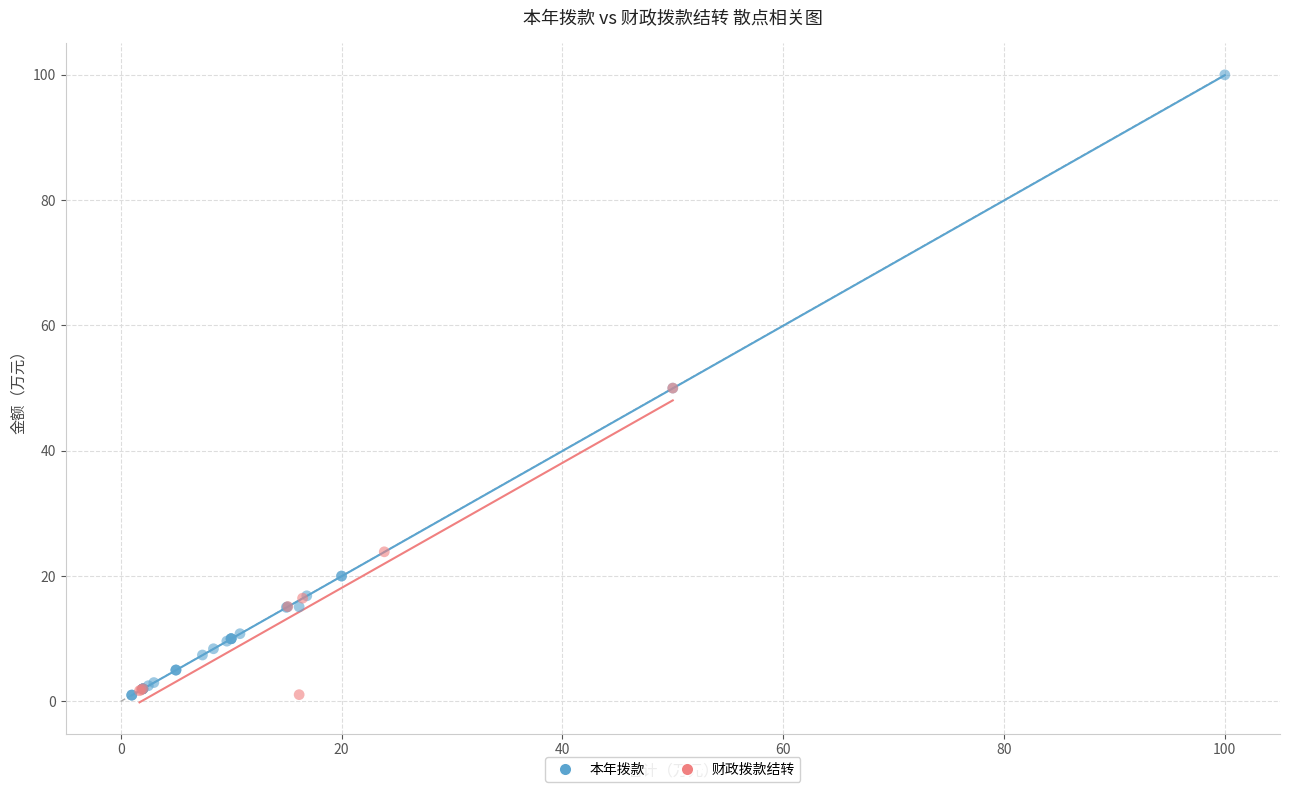

Which series reaches the maximum Y coordinate?

本年拨款